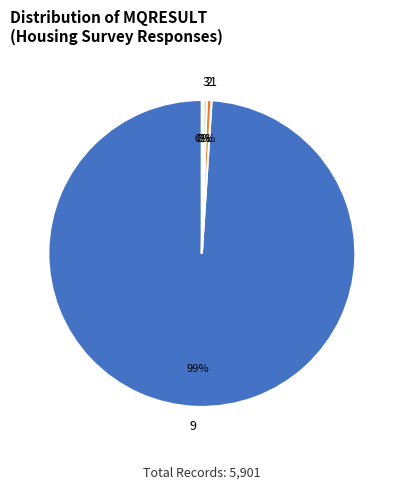

What percentage is the 9 slice, to the nearest percent?

99%